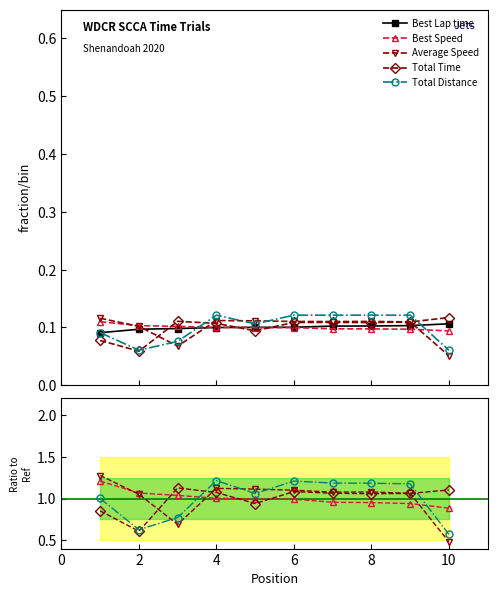

Which has a higher value, 2 or 0?

2